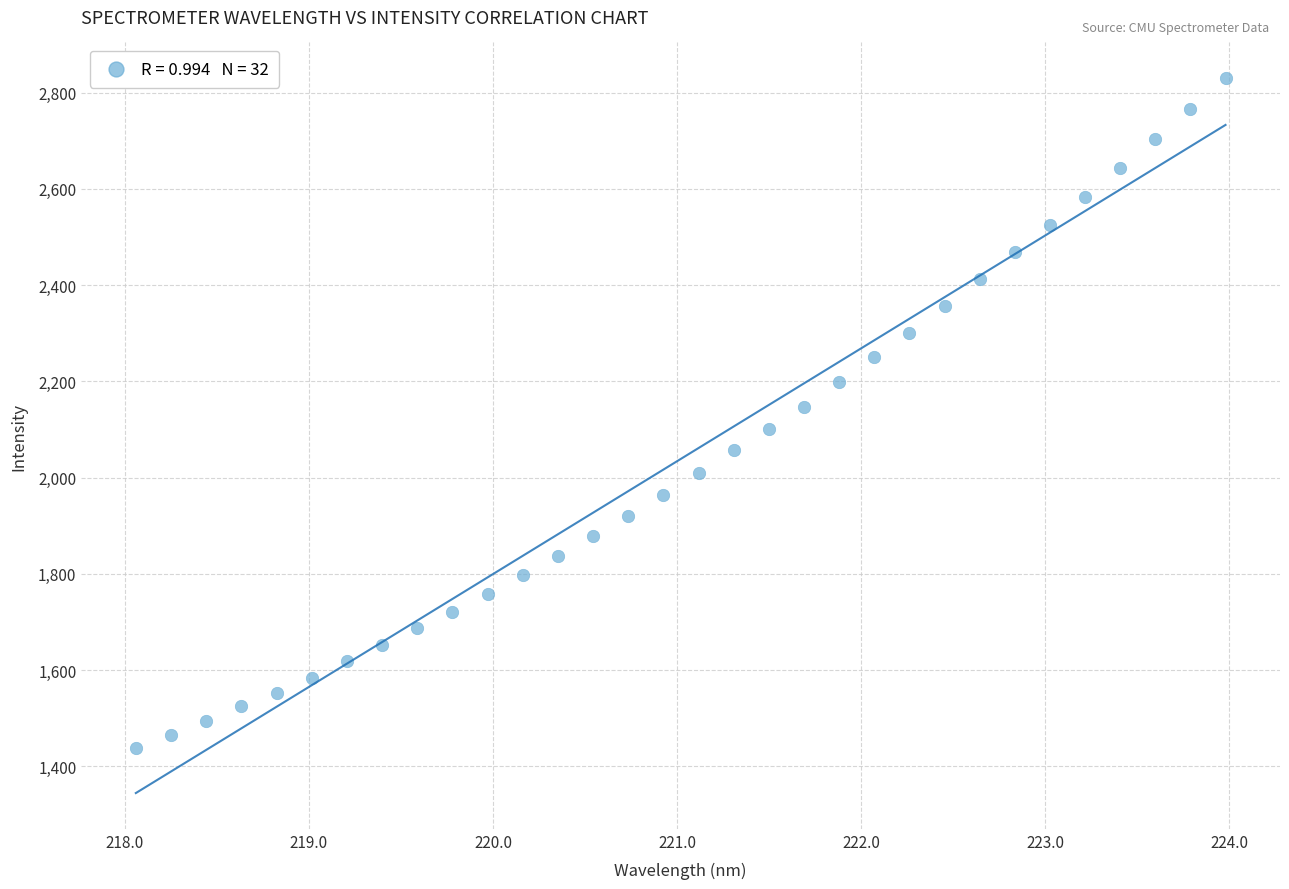

What is the range of X values (max minus min)?

5.9